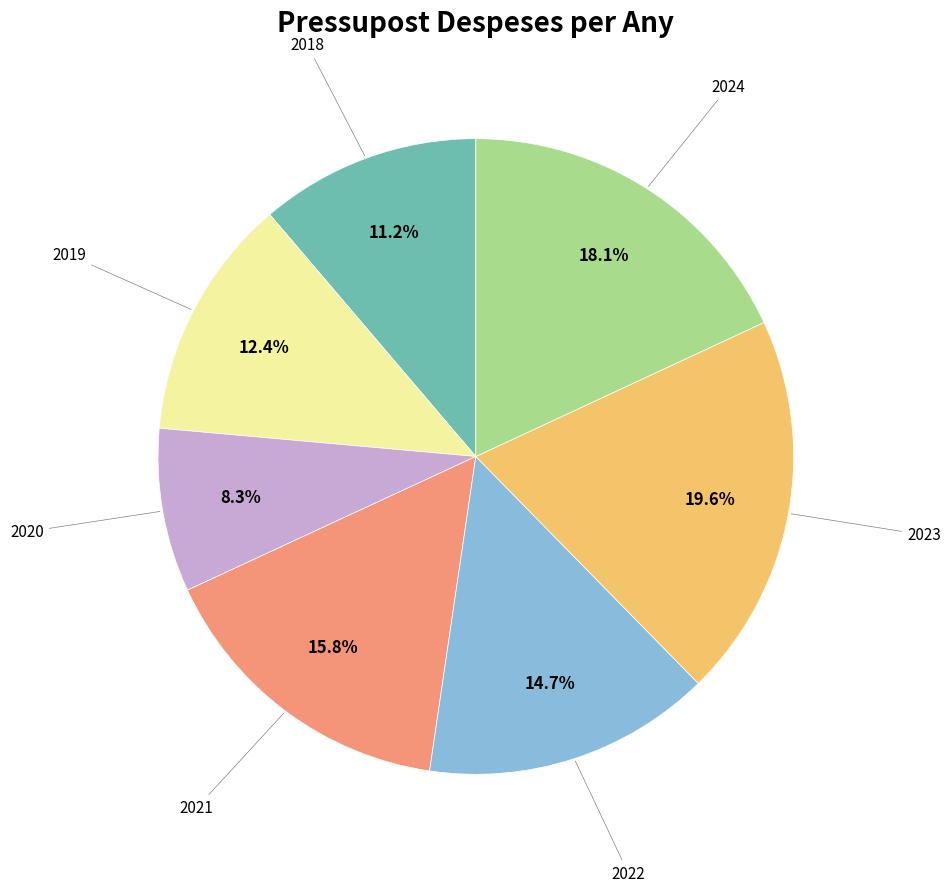

Count the number of slices in the pie.

7